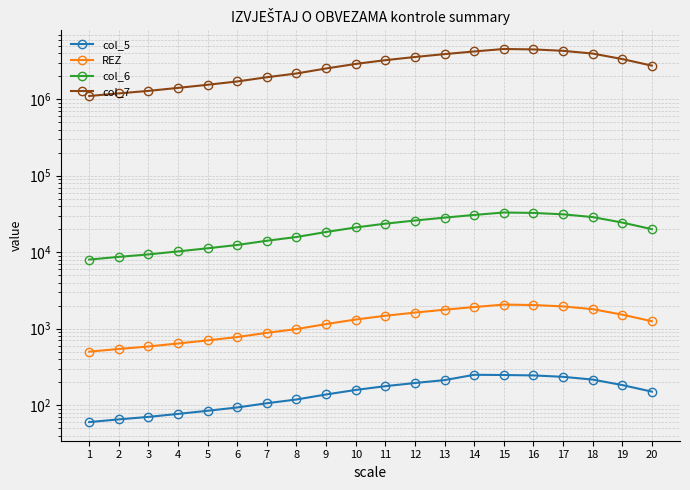

True or false: col_7 and col_5 cross at least once.

False